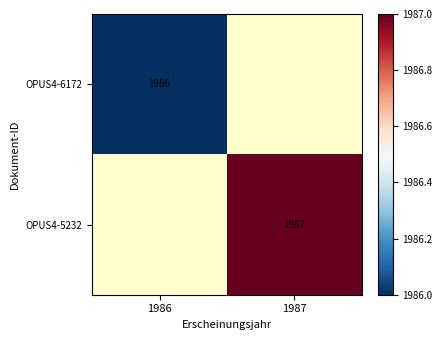

Is it true that OPUS4-5232 equals 549 at 1987?

False